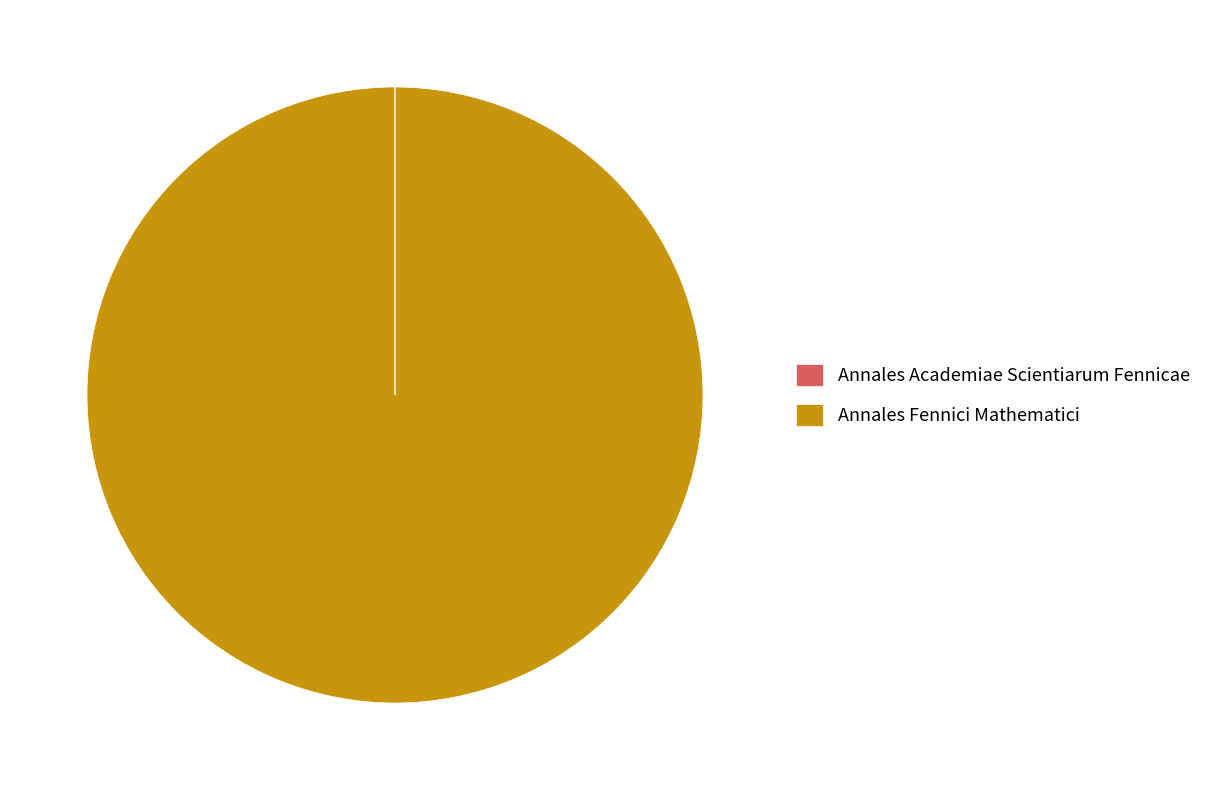

True or false: Annales Fennici Mathematici accounts for 100% of the total.

True